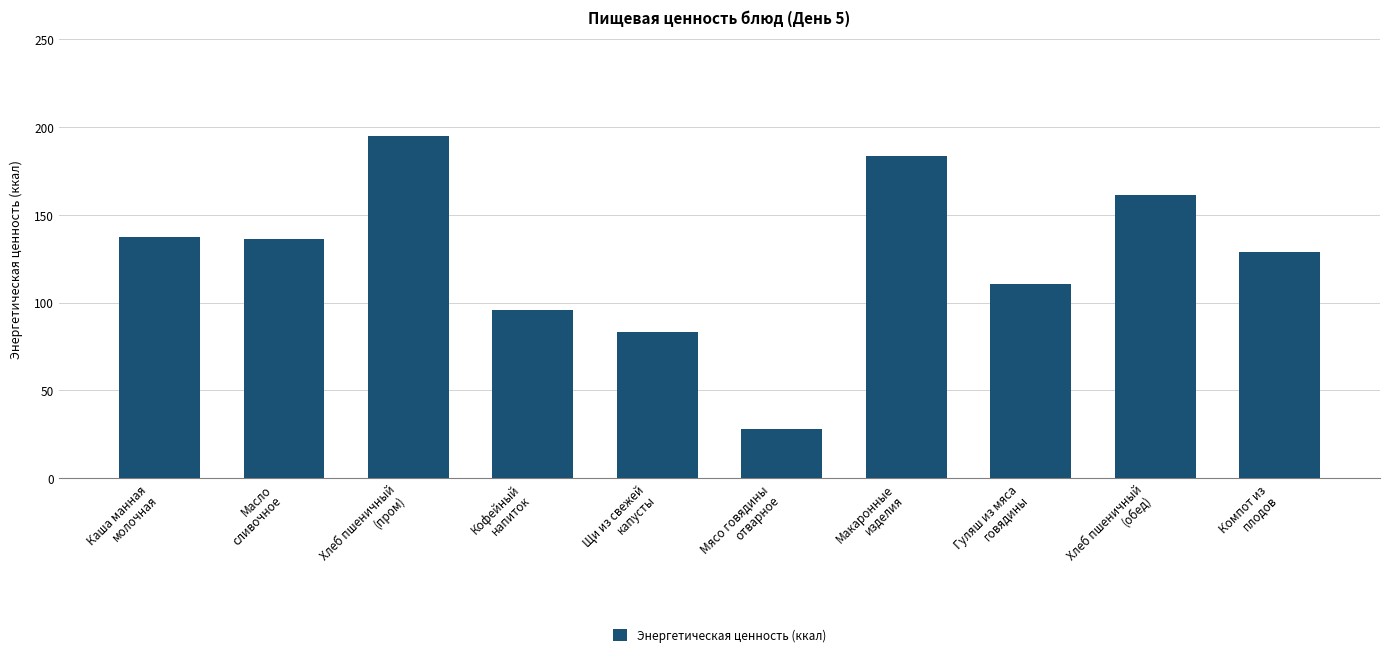

The value at Компот из
плодов is 67.0. True or false?

False